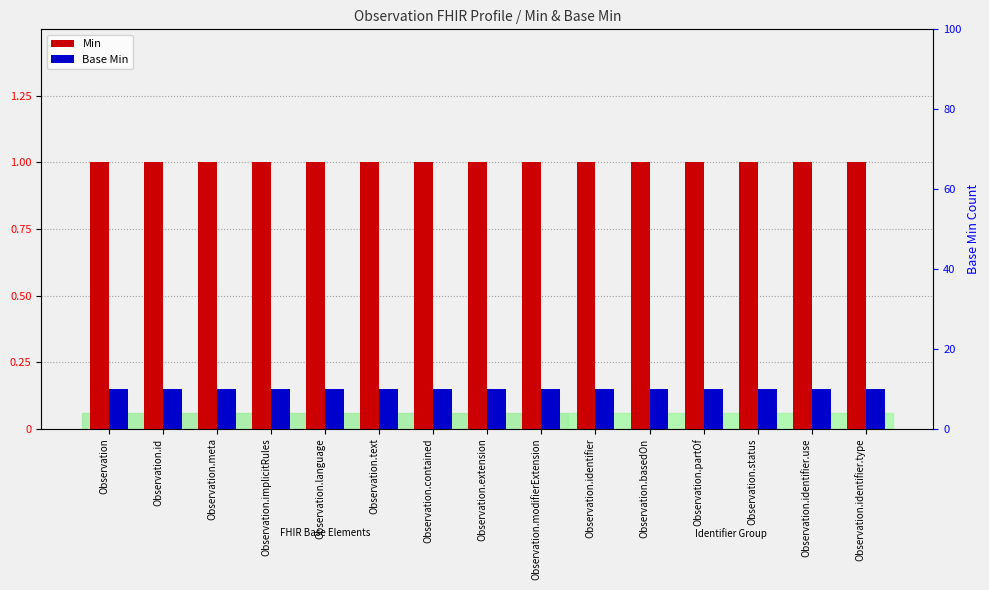

Are the bars horizontal?

No